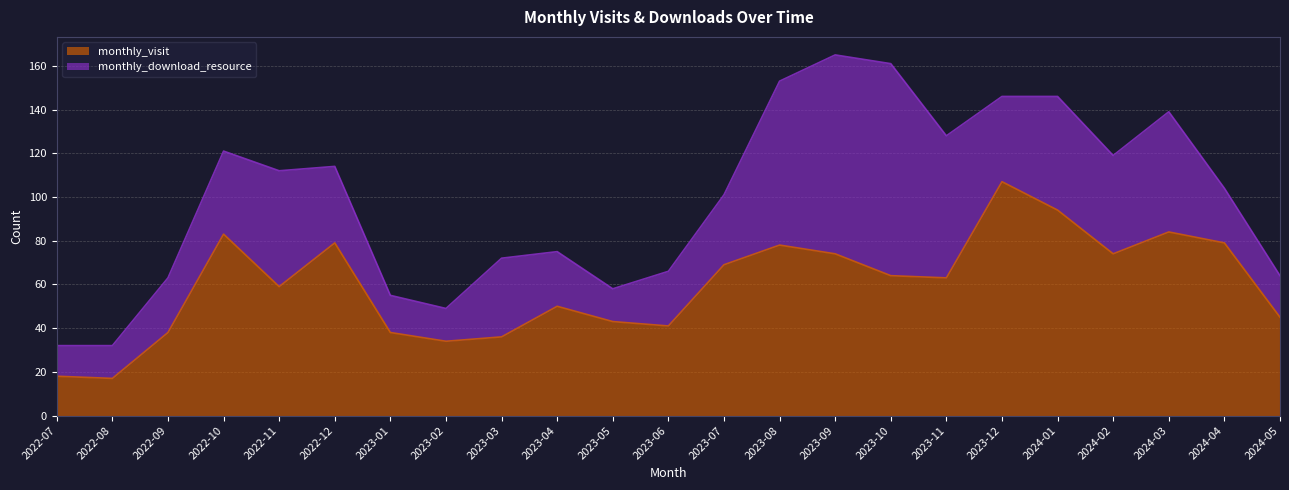

True or false: there are more than 2 points higher than both neighbors.

True